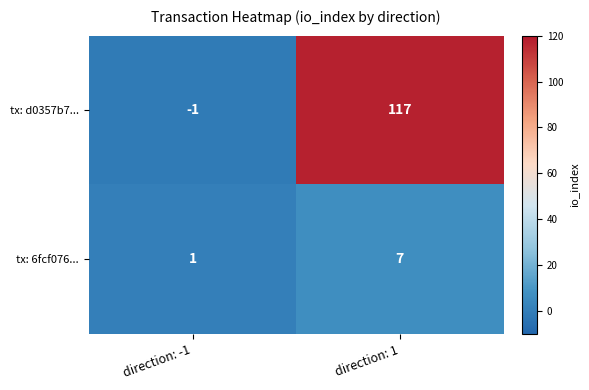

What is the sum of all tx: d0357b7... values?

116